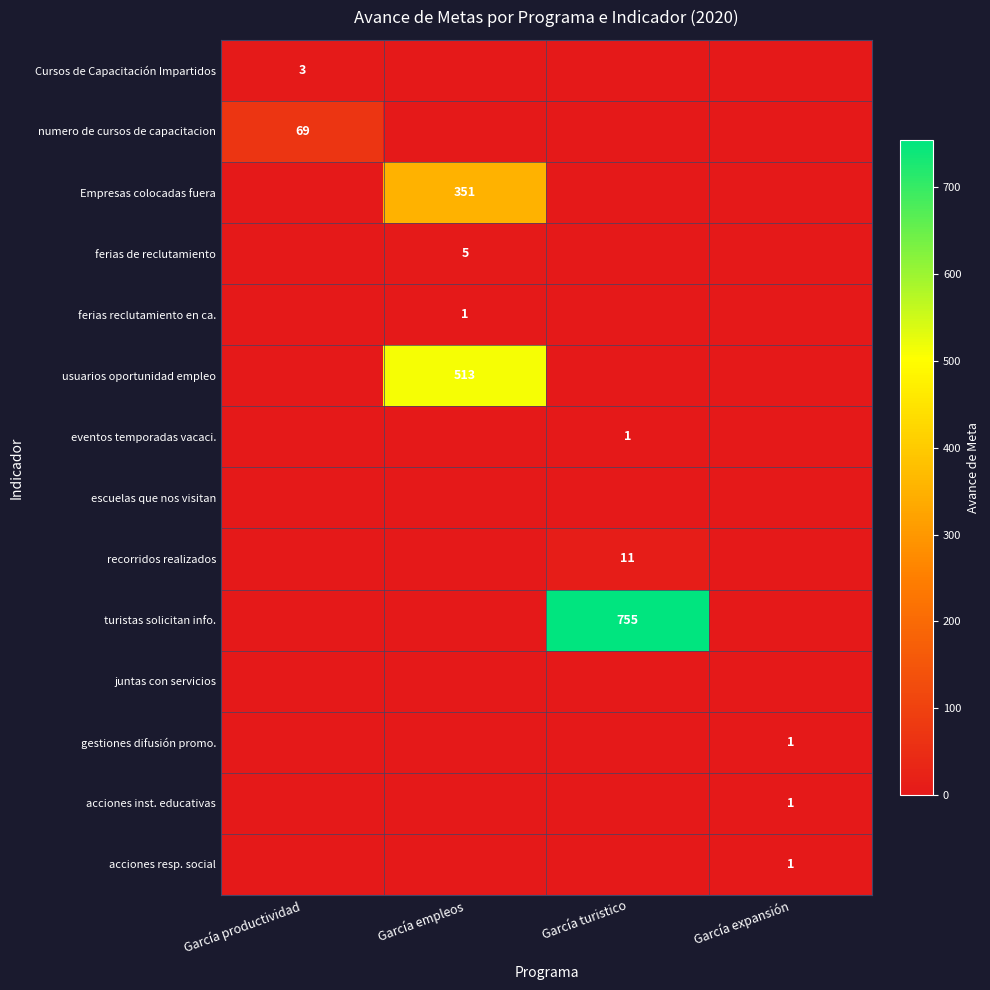

At which category does the chart reach its peak across all series?

García turistico